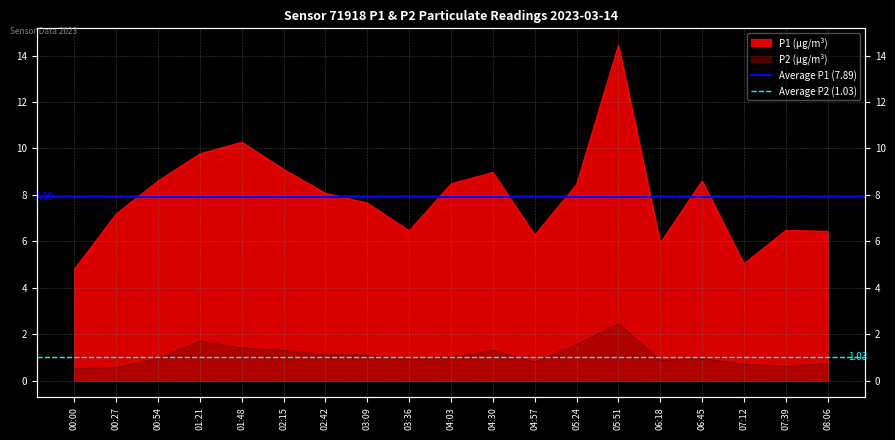

What is the sum of the Average P1 (7.89) values at 00:00 and 00:27?

15.8